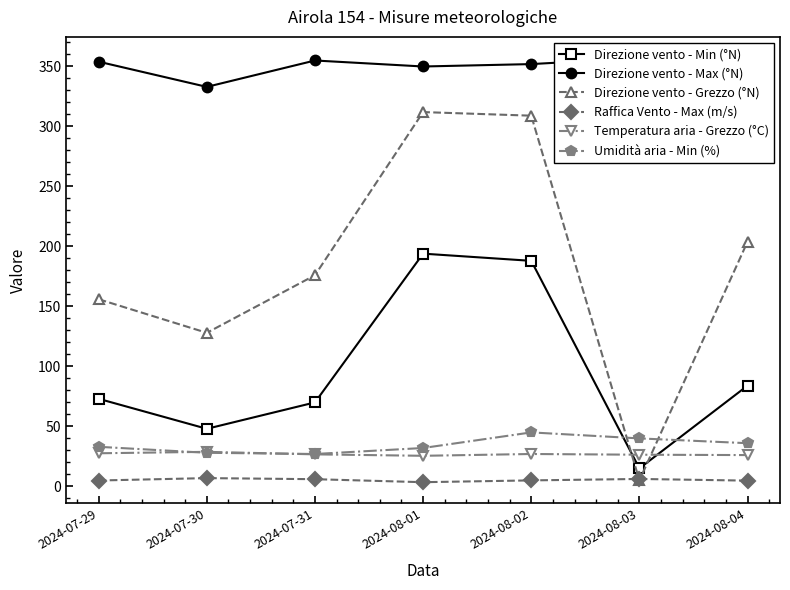

Does the chart display data point markers on the line(s)?

Yes